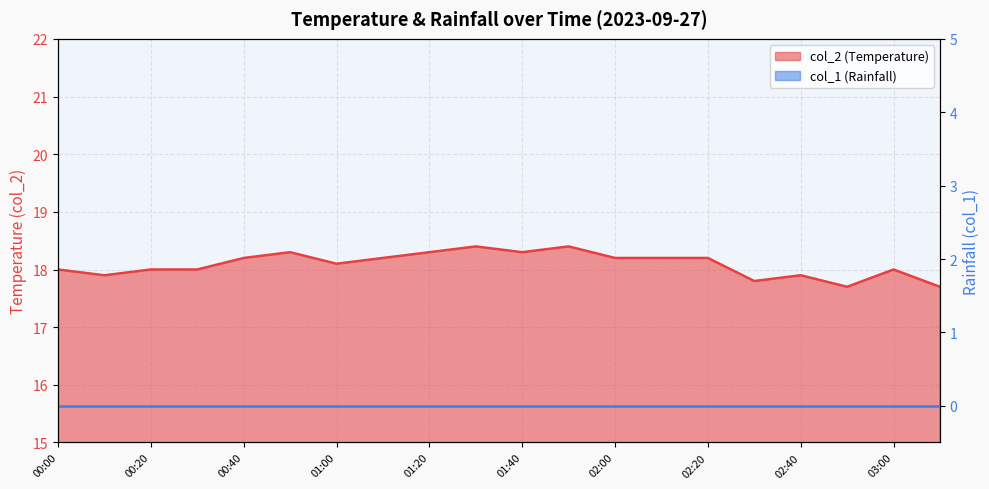

True or false: there are more than 2 points higher than both neighbors.

True